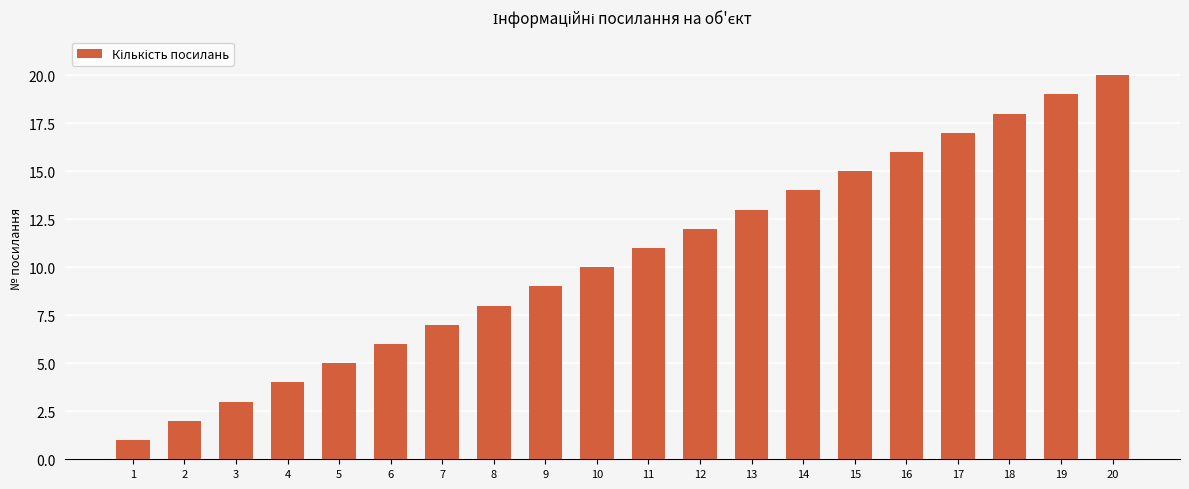

The chart shows a value of 2 at 2. True or false?

True